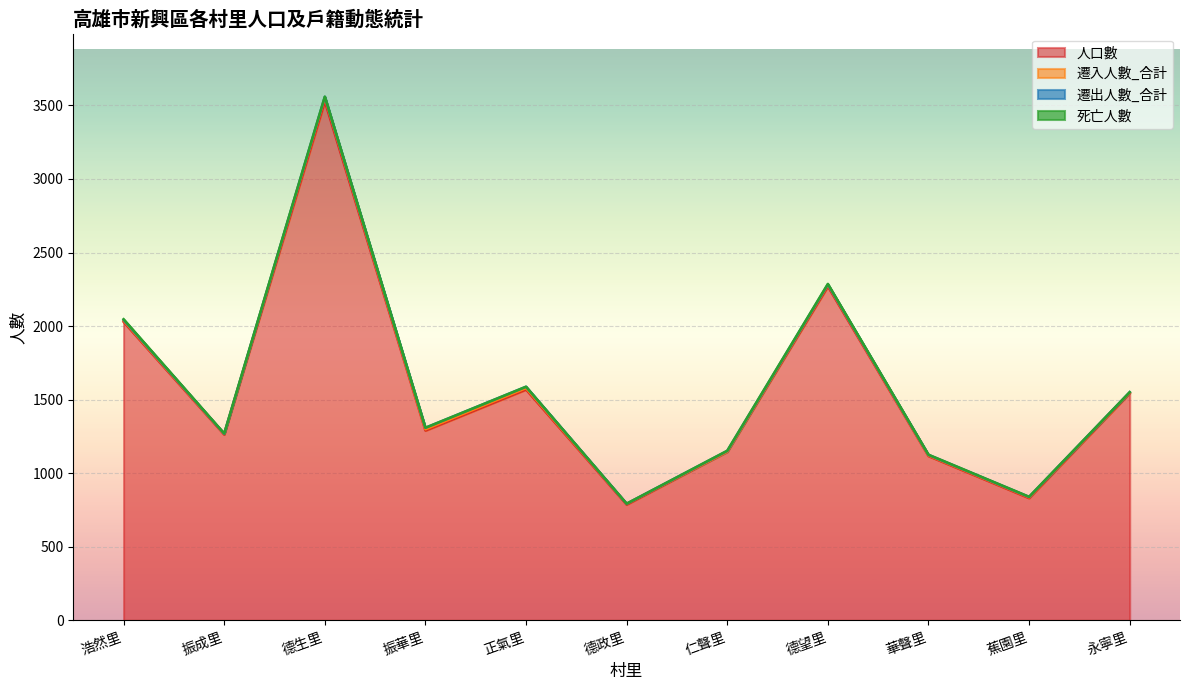

Rank the series at 德望里 from lowest to highest value.

死亡人數, 遷出人數_合計, 遷入人數_合計, 人口數